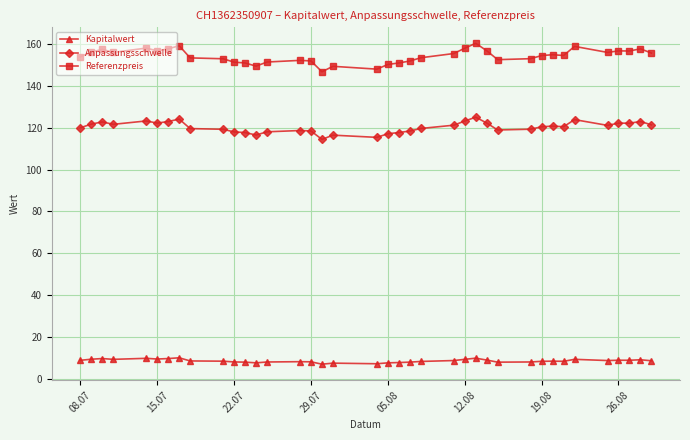

How many data points in Kapitalwert are above 8?

32